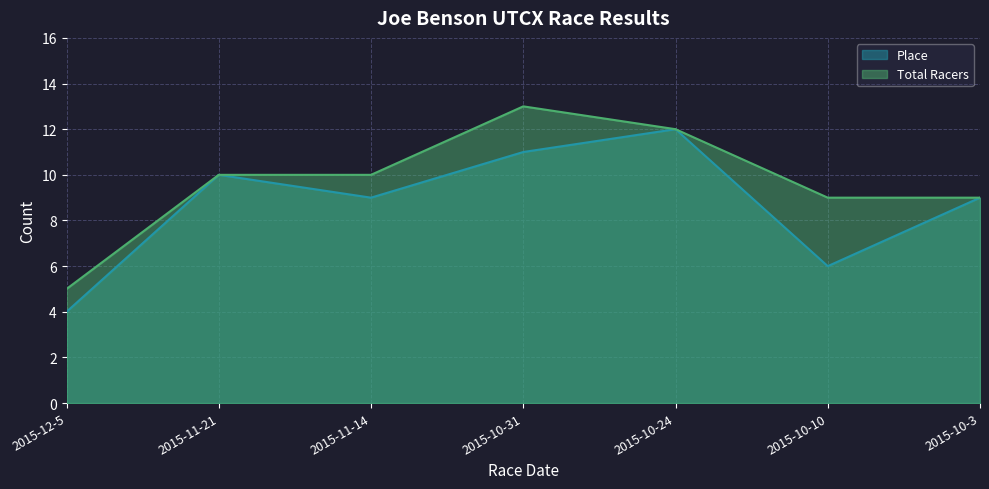

What position from the left is 2015-11-14?

3